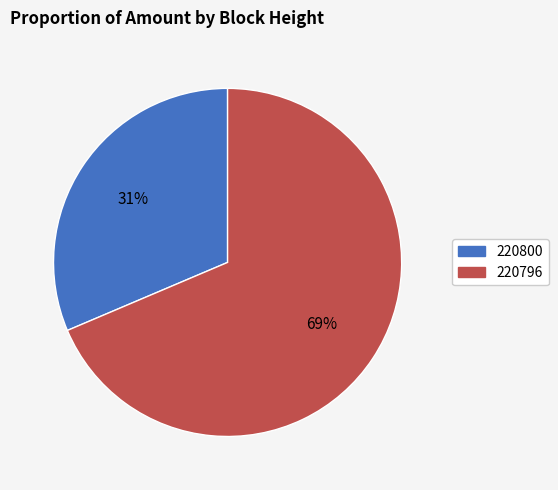

Does 220800 account for over 50% of the chart?

No